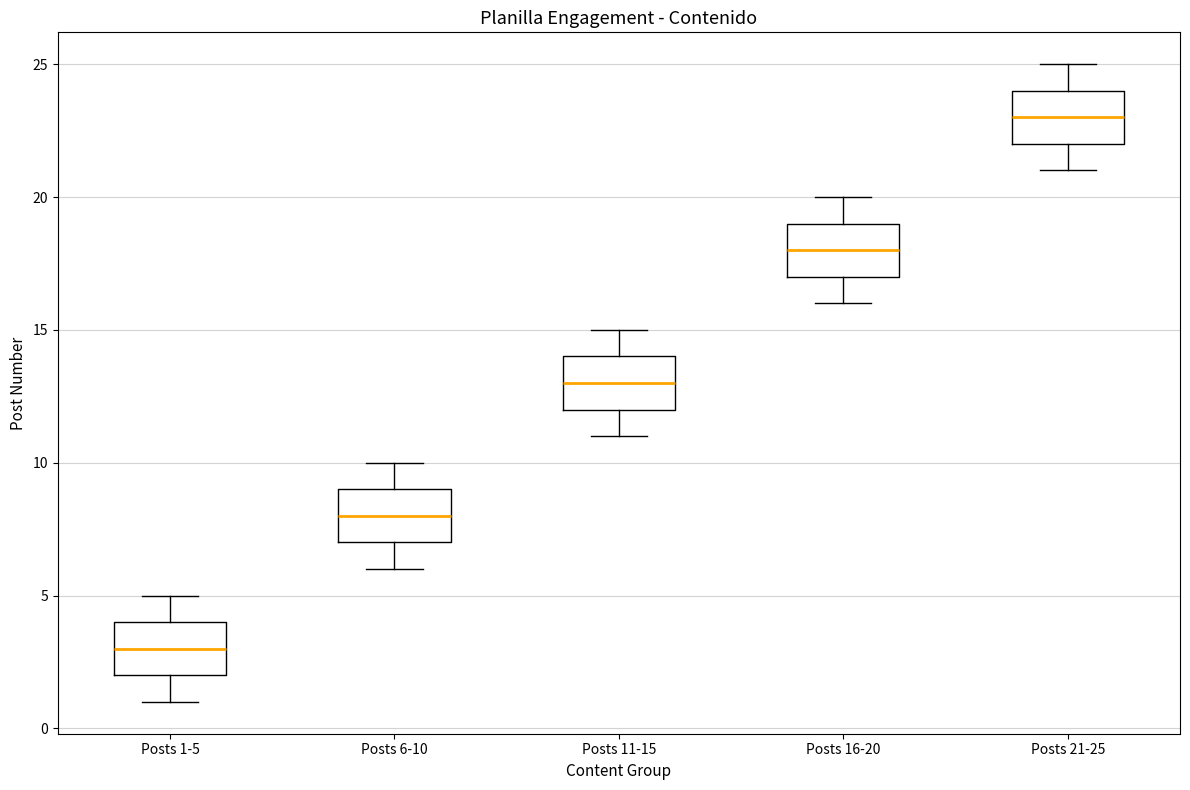

Reading left to right, read every box against the y-axis: the position of its median line, the range the box covers, and the ends of its whiskers. The values are not printed on the chart, so give them approximately, as read against the axis.

Posts 1-5: median 3, box 2 to 4, whiskers 1 to 5
Posts 6-10: median 8, box 7 to 9, whiskers 6 to 10
Posts 11-15: median 13, box 12 to 14, whiskers 11 to 15
Posts 16-20: median 18, box 17 to 19, whiskers 16 to 20
Posts 21-25: median 23, box 22 to 24, whiskers 21 to 25